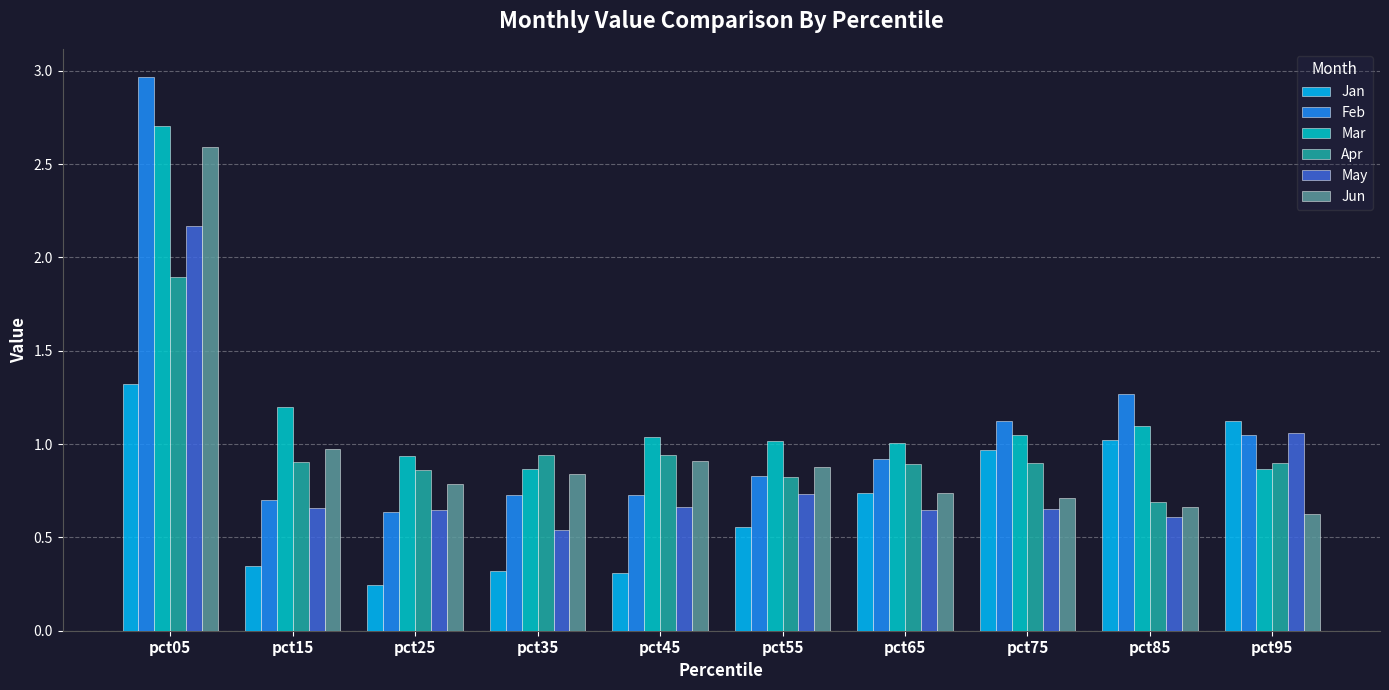

What are all the series names shown in the legend?

Jan, Feb, Mar, Apr, May, Jun